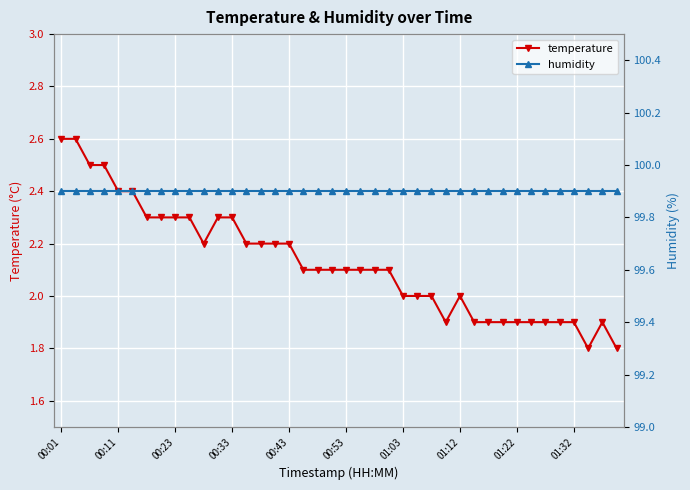

Is the value of temperature at 26 greater than the value of humidity at 27?

No